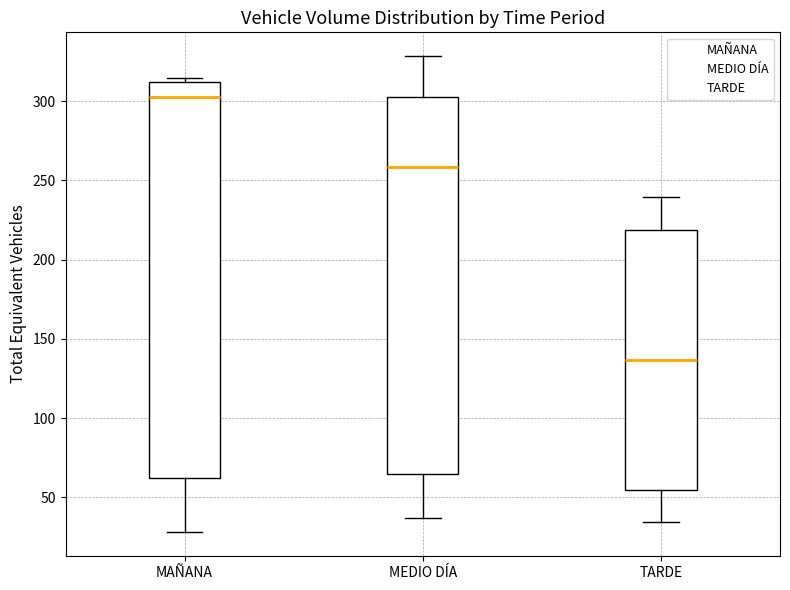

Which box is the tallest, from its lower edge to its upper edge?

MAÑANA